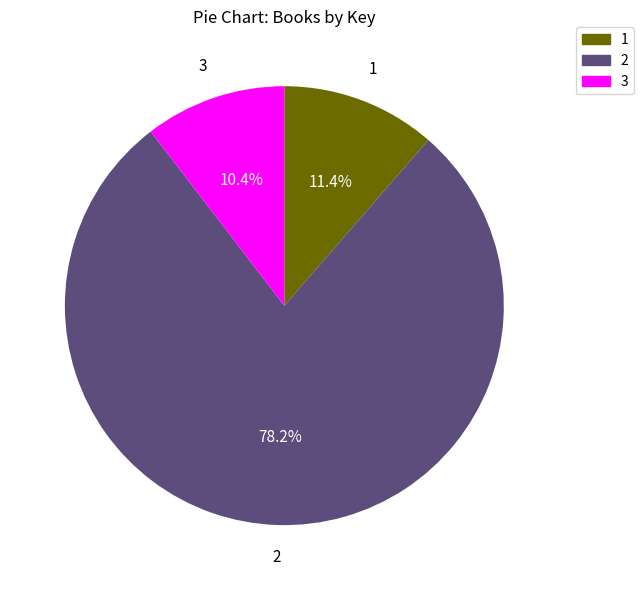

Is the sum of 2 and 3 greater than half?

Yes